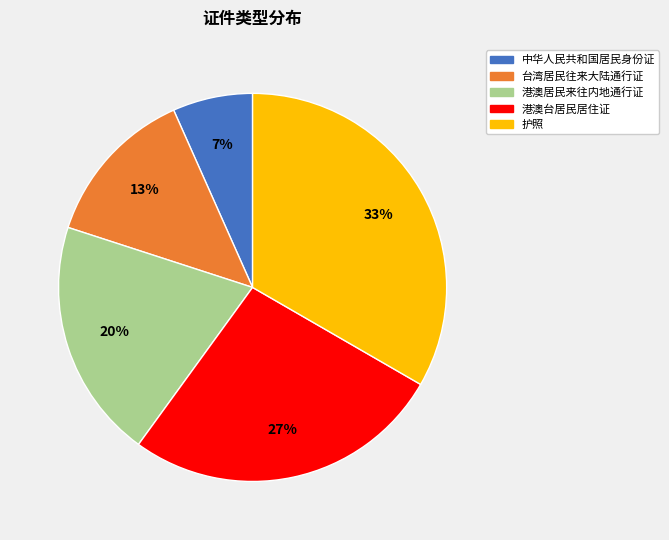

True or false: 港澳居民来往内地通行证 accounts for 28% of the total.

False